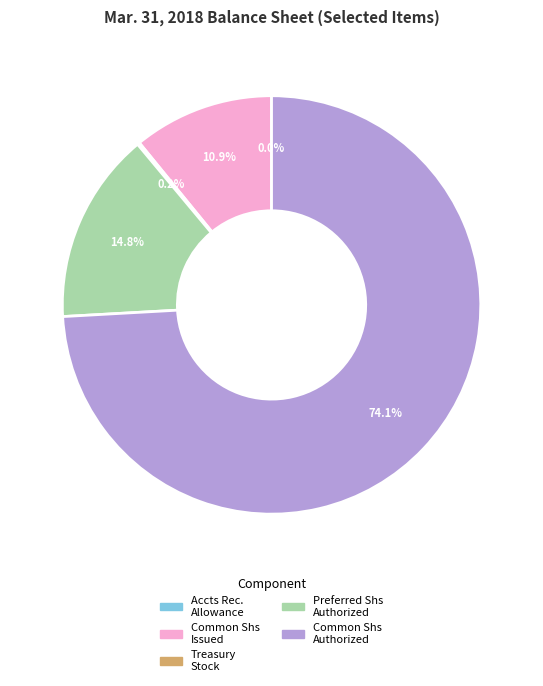

Does any single category account for the majority?

Yes